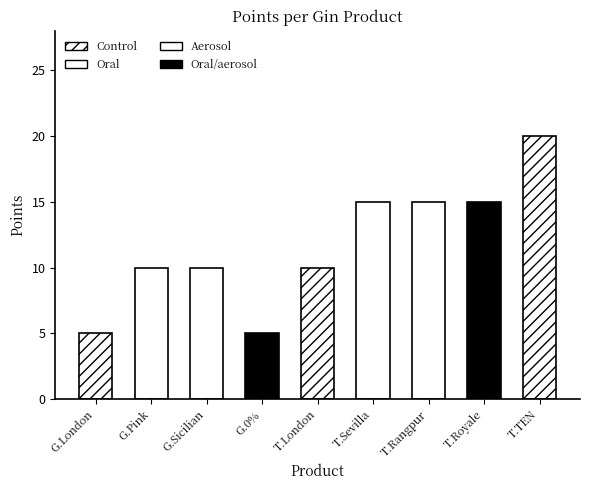

The chart shows a value of 9 at Tanqueray Sevilla. True or false?

False